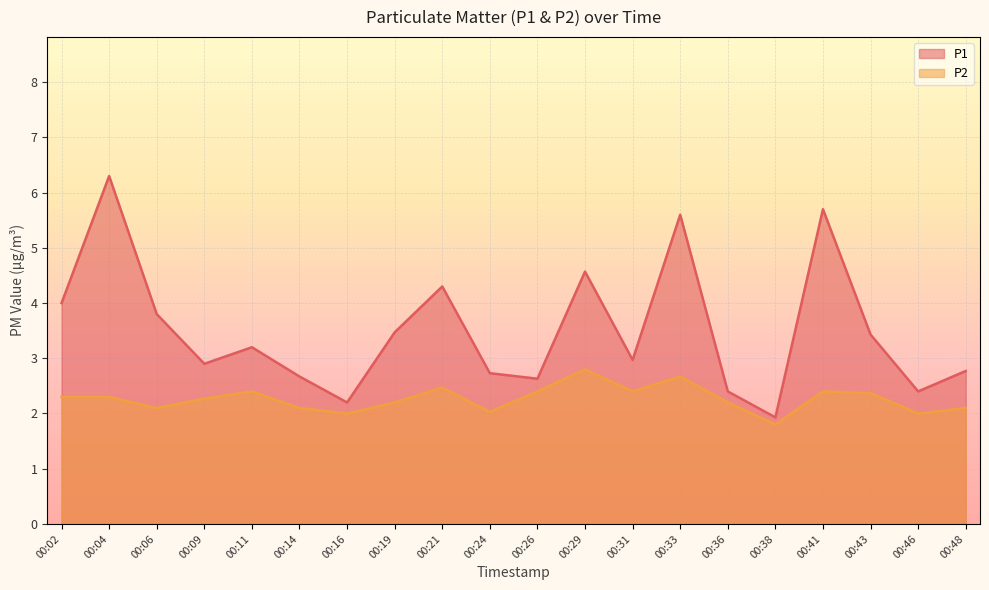

What is the approximate value of P2 at 00:21?

2.5